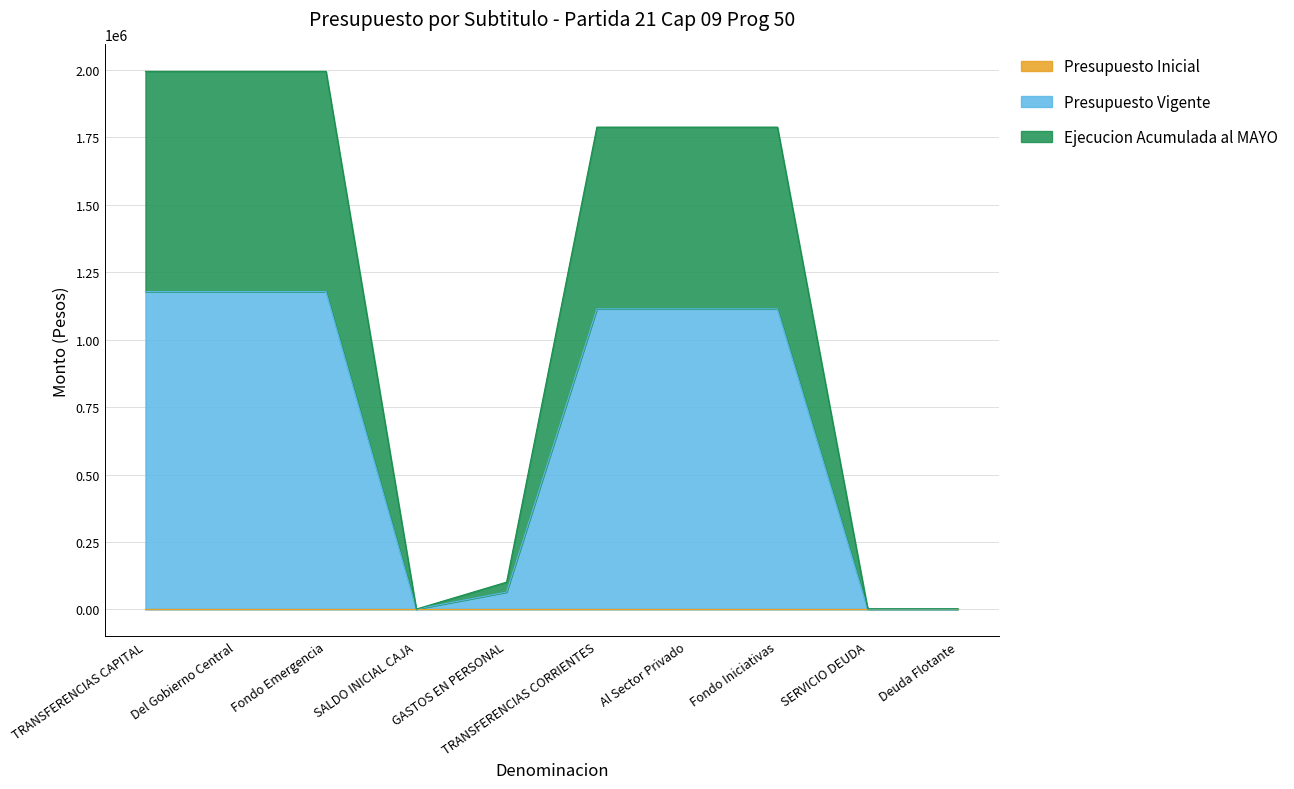

Reading left to right, transcribe all the data shown in this chart.

Presupuesto Vigente: 1178398	1178398	1178398	1050	64000	1114398	1114398	1114398	1050	1050
Ejecucion Acumulada al MAYO: 1995084	1995084	1995084	1050	101016	1788249	1788249	1788249	2100	2100